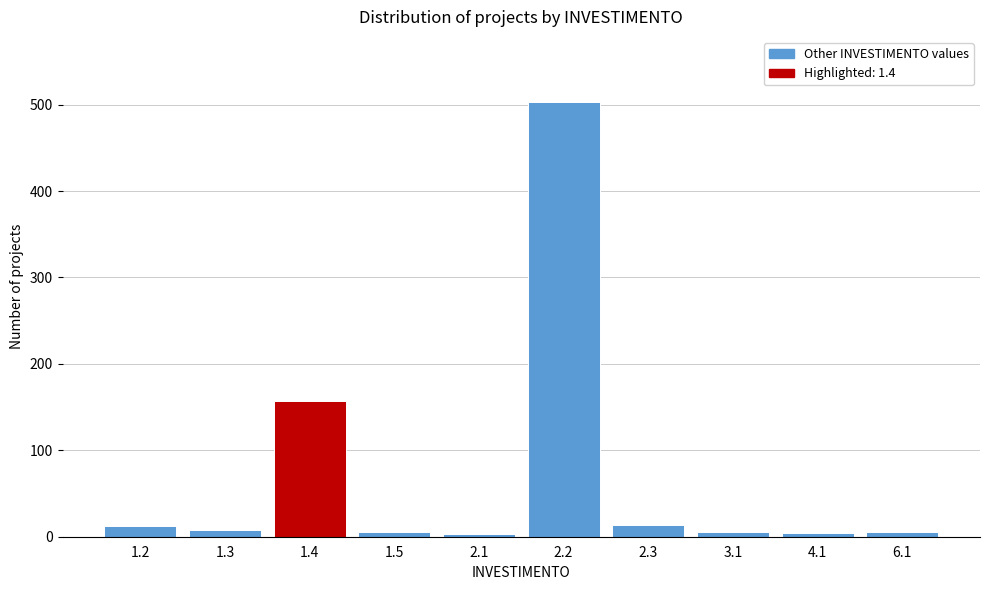

What is the difference between the maximum and minimum values?

500